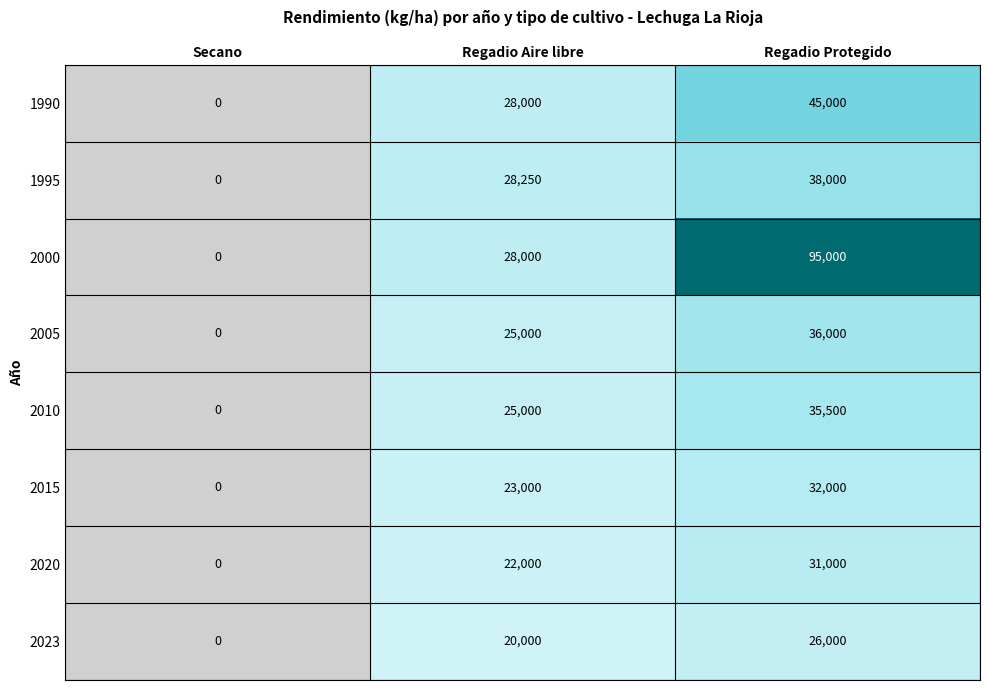

What is the difference between the highest and lowest values at Regadio Protegido?

69000